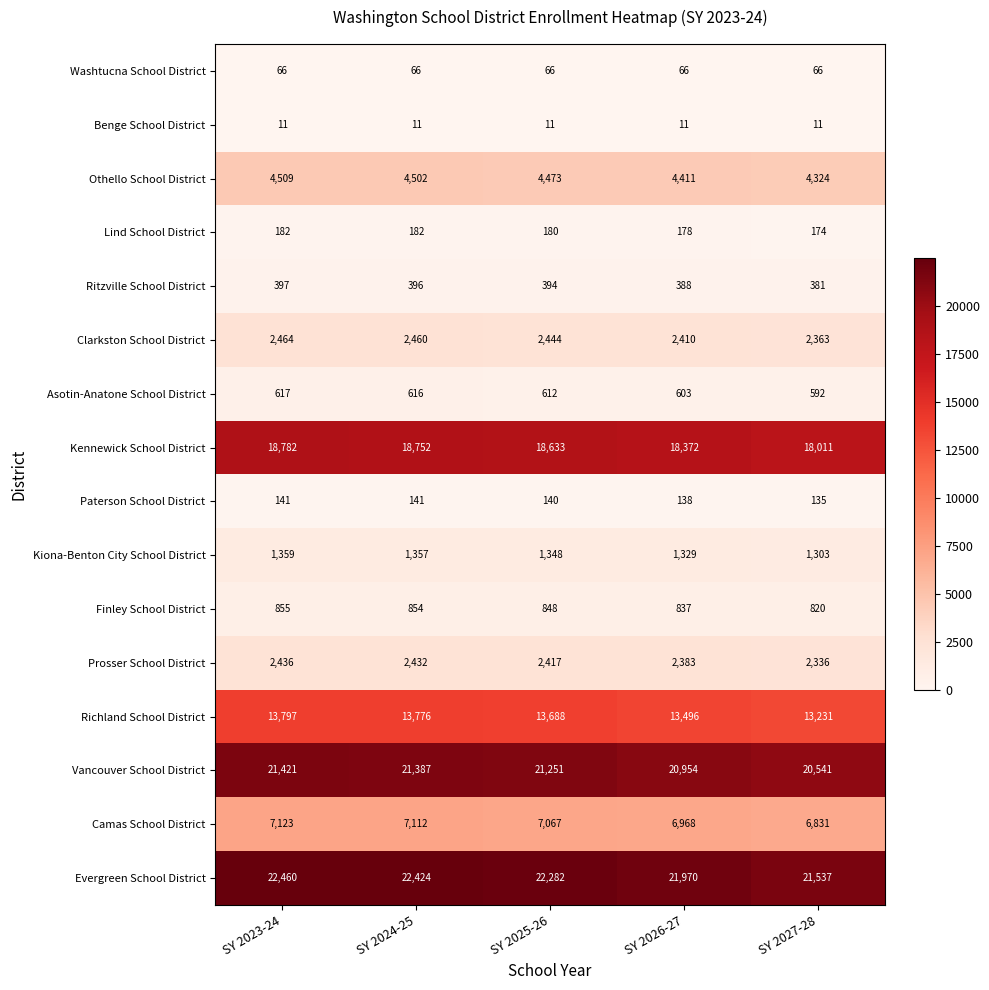

List the series in order of their peak value, lowest first.

Benge School District, Washtucna School District, Paterson School District, Lind School District, Ritzville School District, Asotin-Anatone School District, Finley School District, Kiona-Benton City School District, Prosser School District, Clarkston School District, Othello School District, Camas School District, Richland School District, Kennewick School District, Vancouver School District, Evergreen School District